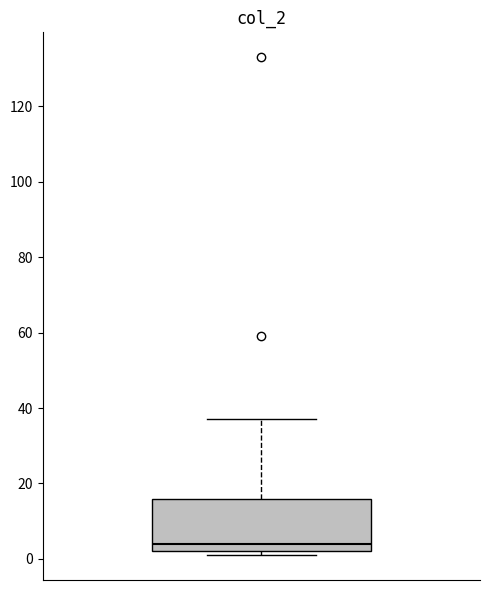

Where does the upper whisker of the box end on the y-axis? The values are not printed on the chart, so give them approximately, as read against the axis.

38